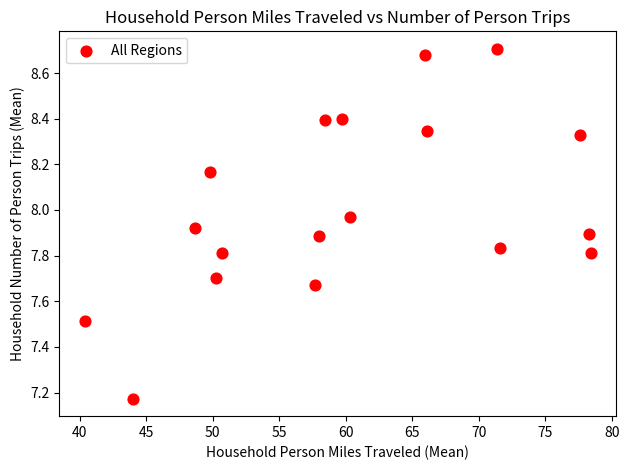

What is the range of X values (max minus min)?

38.0